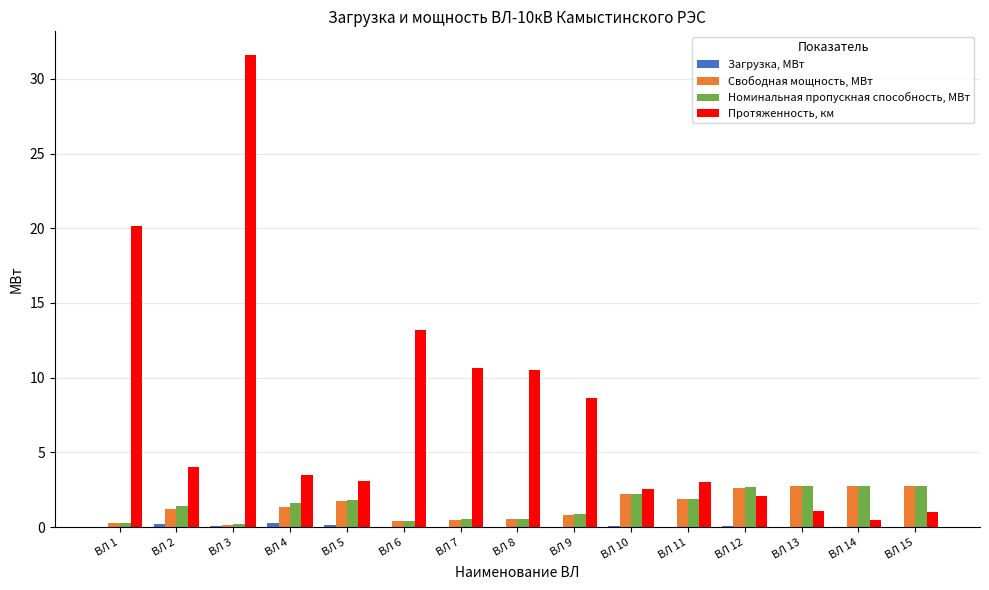

How many data points does each series have?

15